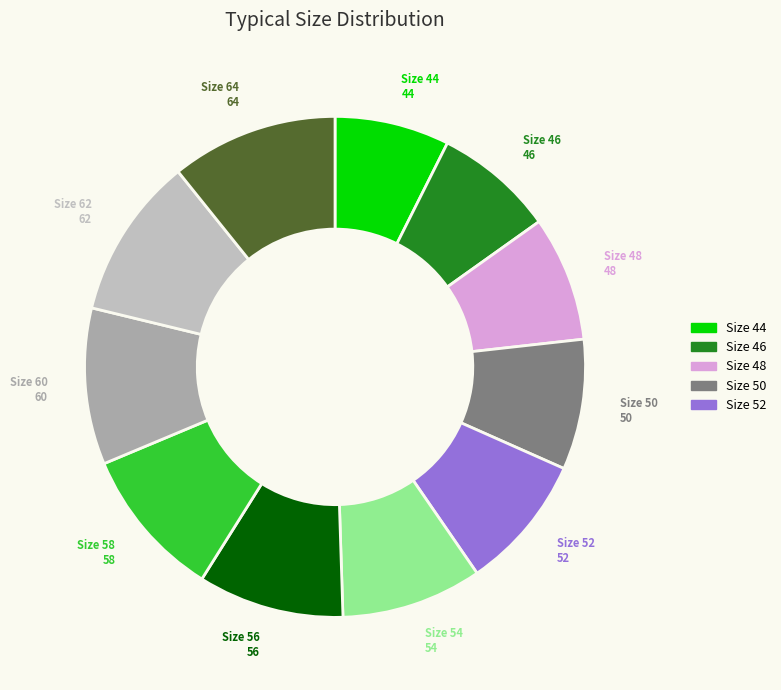

Which category has the biggest portion of the pie?

64